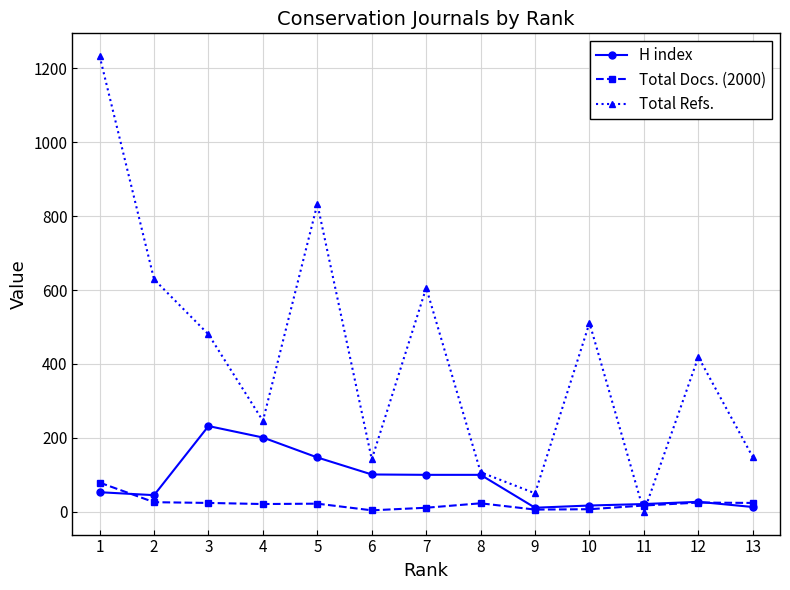

What is the value of the Total Refs. point at the 5th from the left?

833